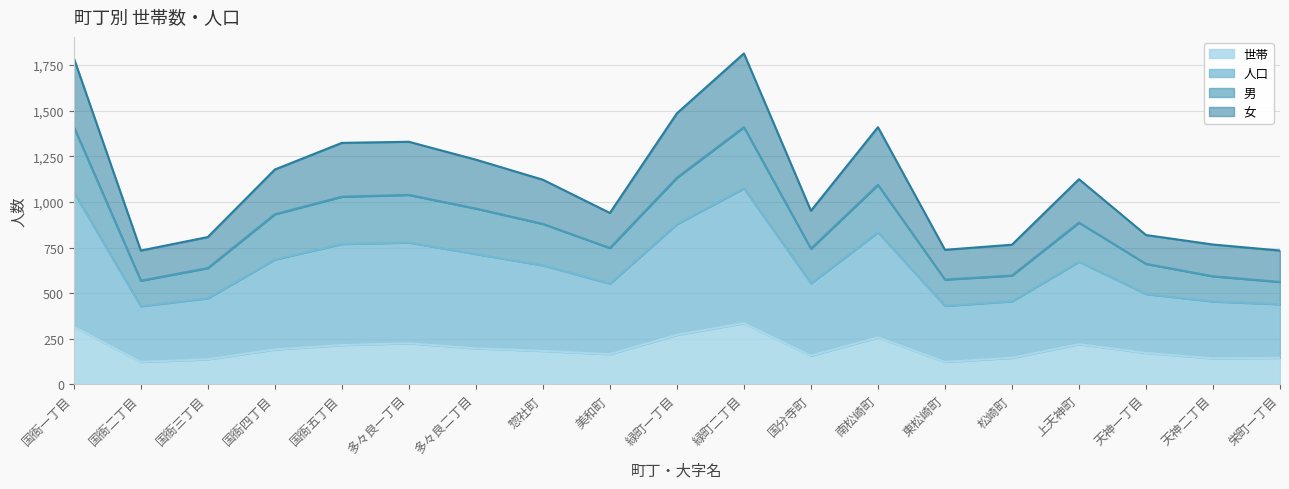

True or false: 世帯 has a value of 324 at 国衙四丁目.

False